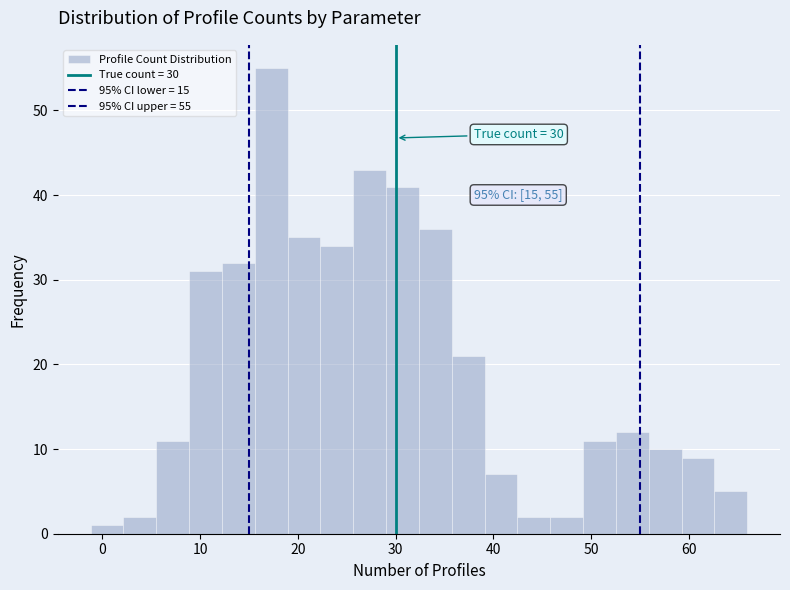

Read against the x-axis, roughly where is the centre of the tallest bar?

17